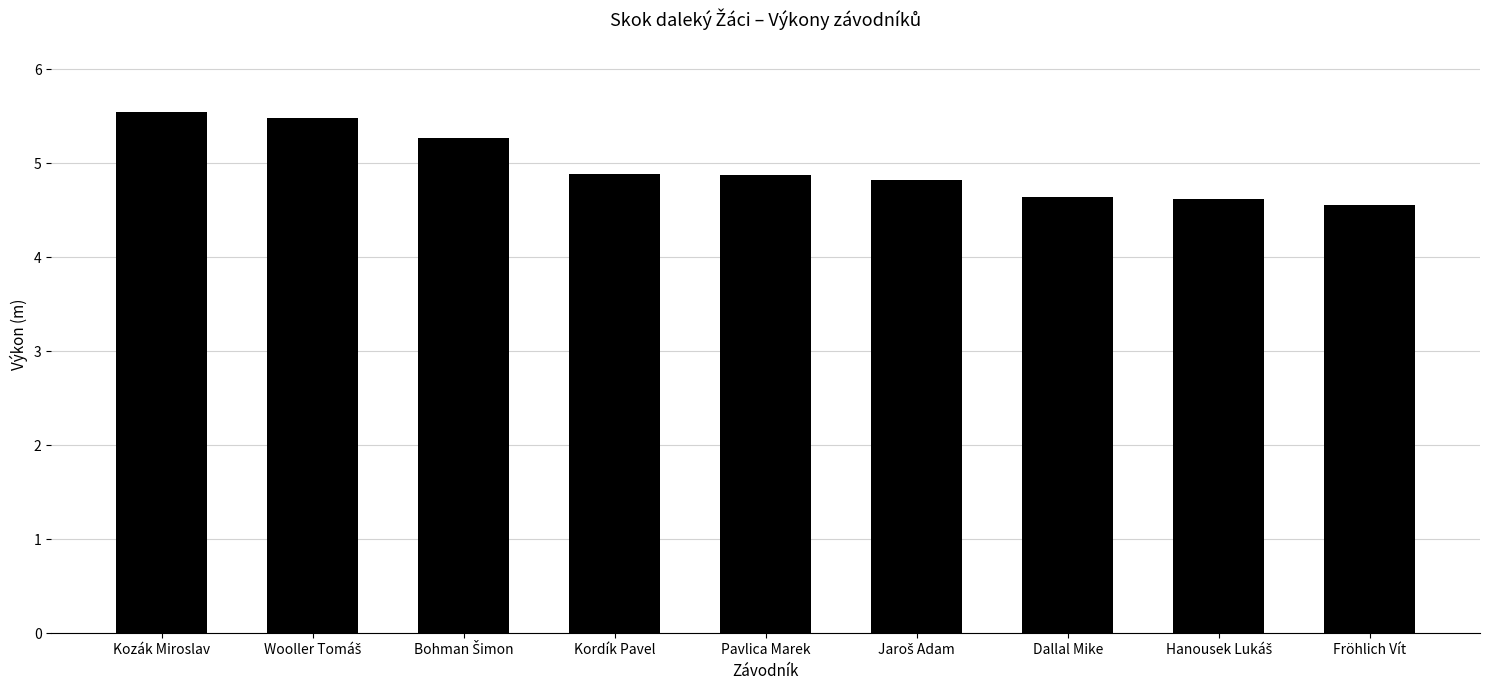

The value at Kozák Miroslav is 2.6. True or false?

False